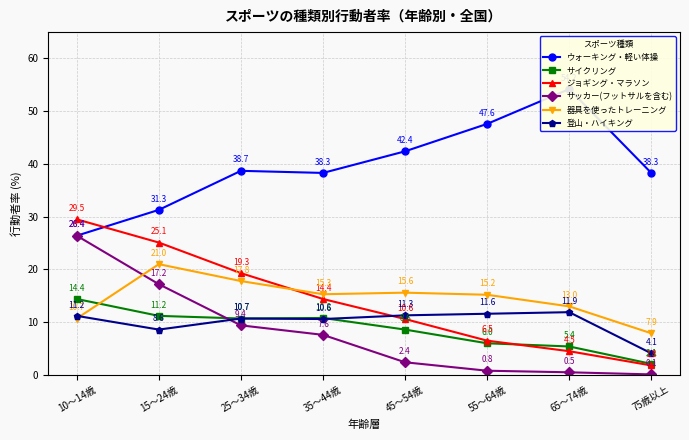

True or false: 登山・ハイキング and ウォーキング・軽い体操 intersect in this chart.

False